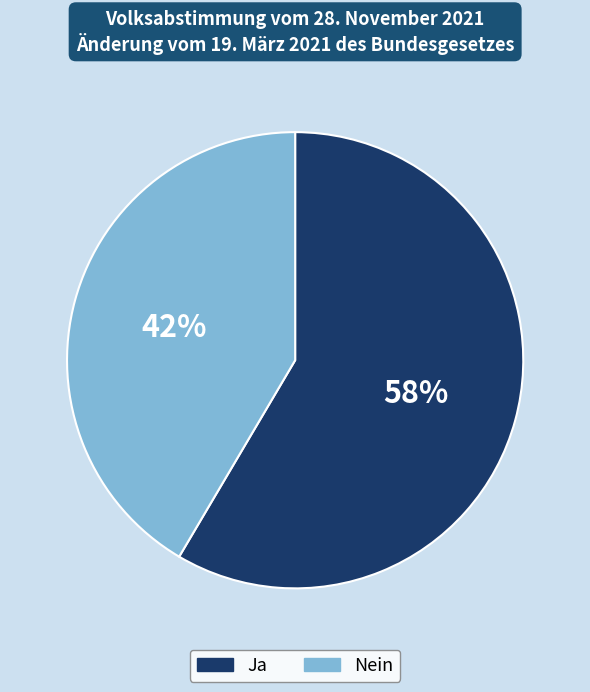

The Nein slice represents 42% of the pie. True or false?

True